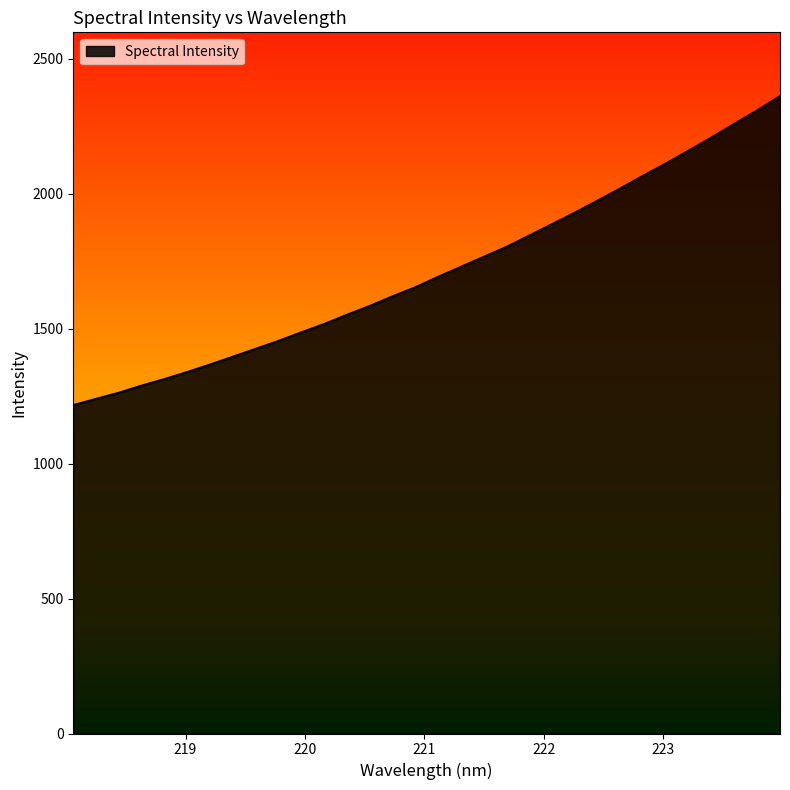

What is the smallest value displayed?

1216.2